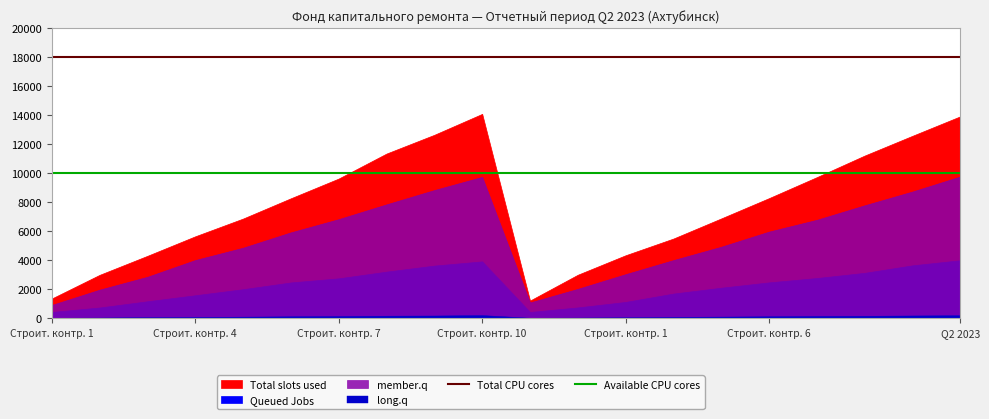

Which has a higher value, 17 or 18?

17